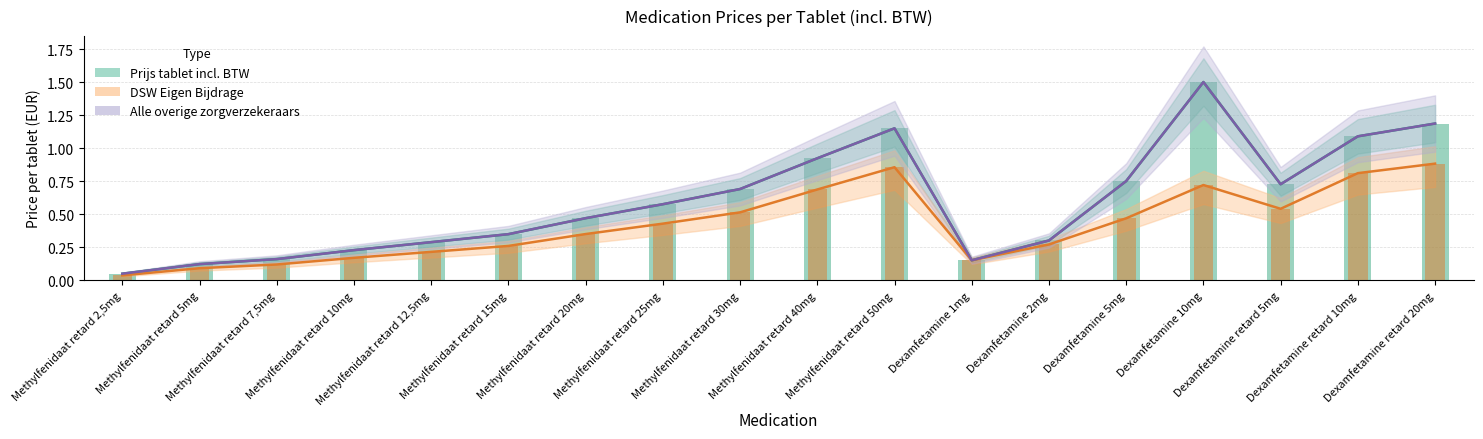

What is the total value across all series at Dexamfetamine 5mg?

2.0